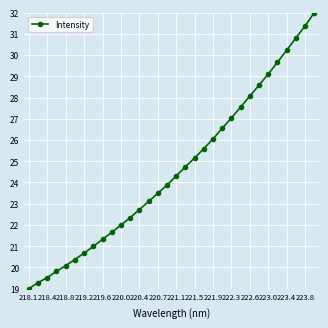

What is the difference between the maximum and minimum values?

13.0